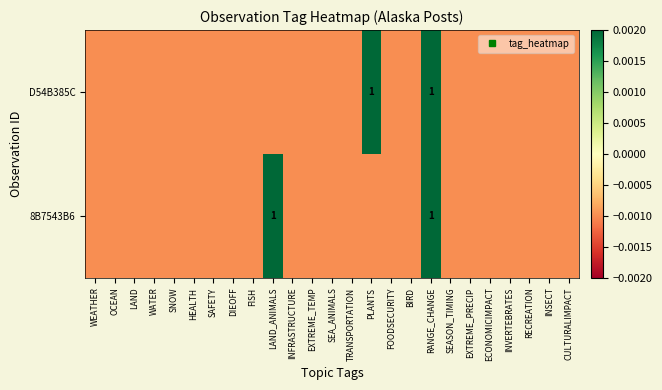

Which category has the lowest value across all series?

WEATHER